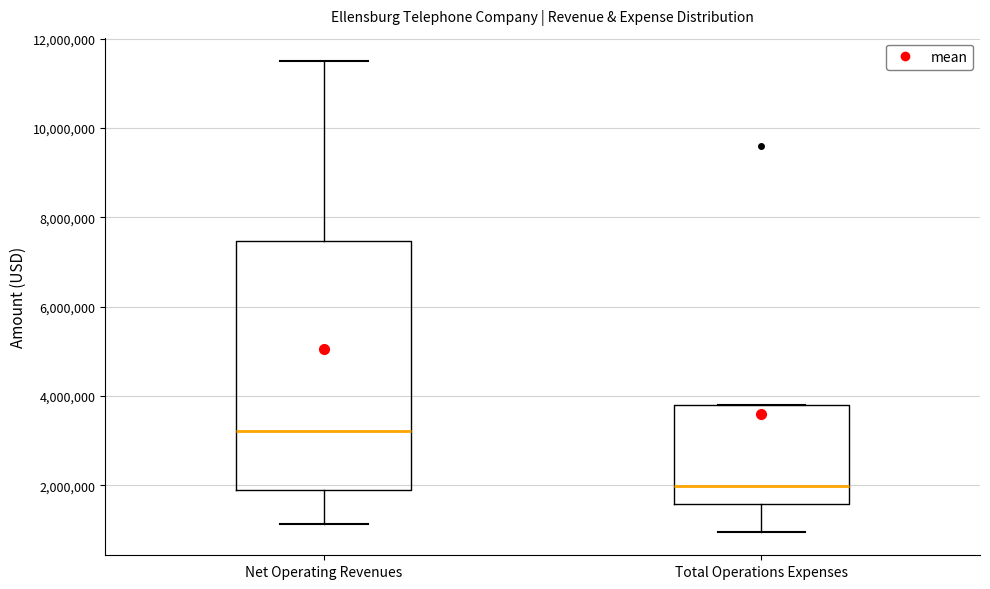

Which box is the tallest, from its lower edge to its upper edge?

Net Operating Revenues